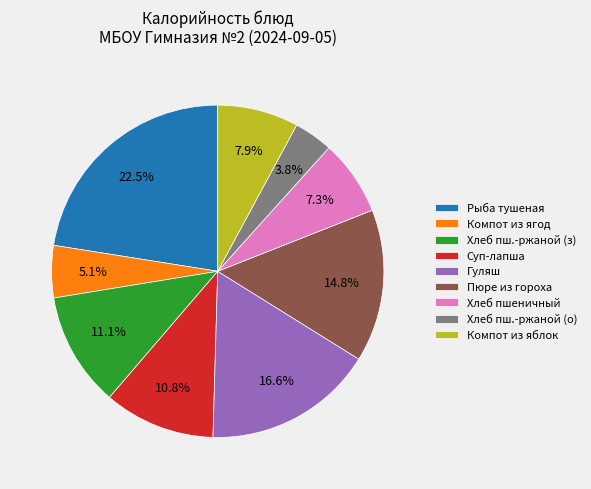

What is the ratio of the value at Рыба тушеная to the value at Компот из ягод?

4.4